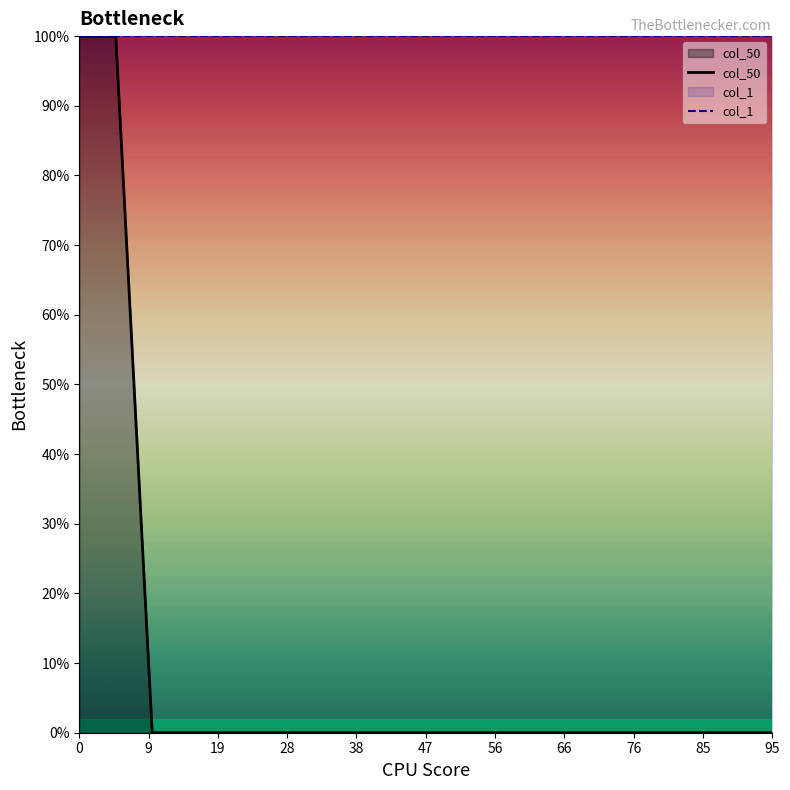

Rank the series by their maximum value, from highest to lowest.

col_50, col_1